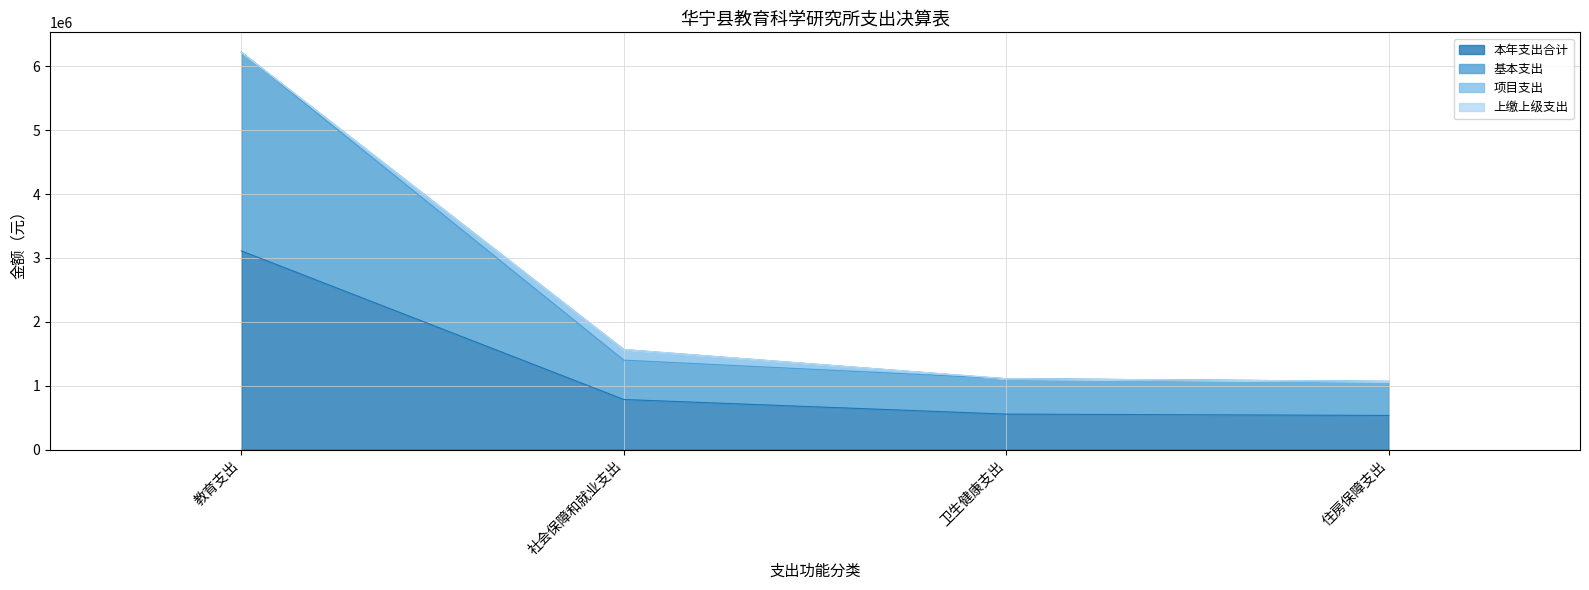

What is the value of the 基本支出 point at the 4th from the left?

1066900.0